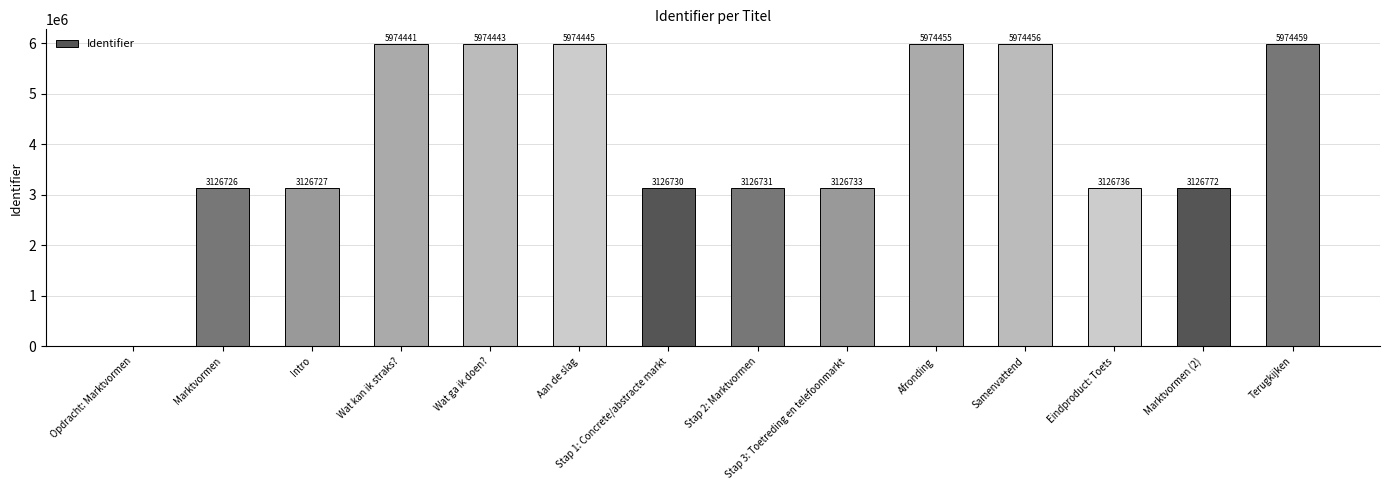

The value at Afronding is 4088152. True or false?

False